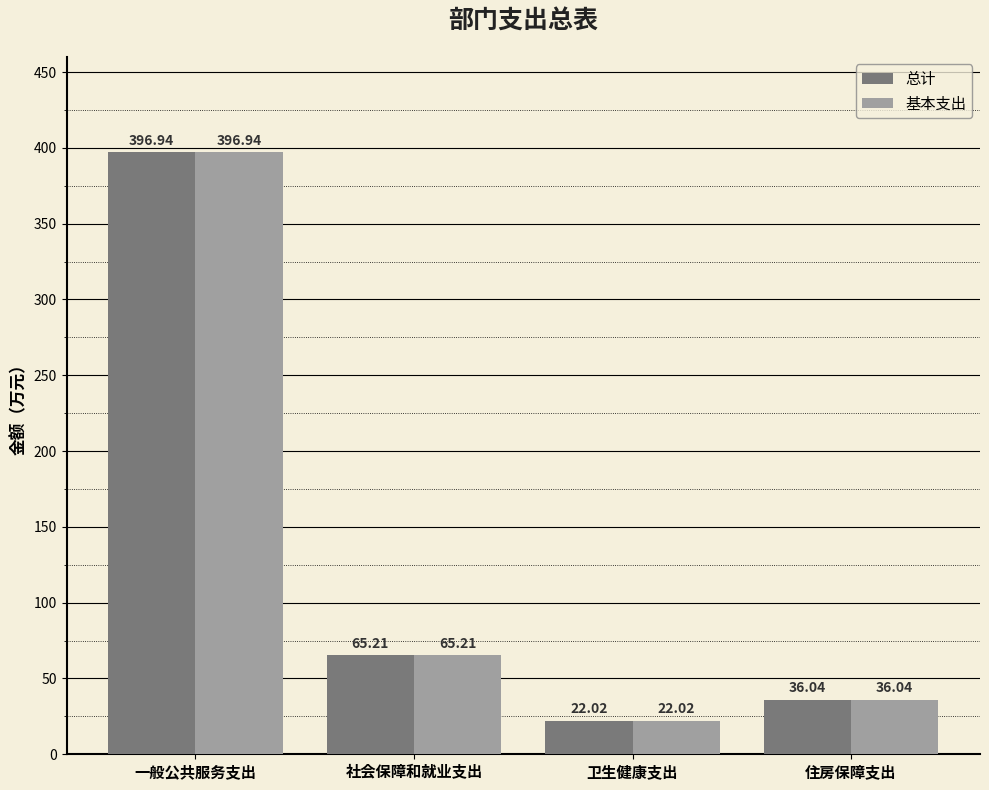

List the labels in order of 基本支出 value, smallest first.

卫生健康支出, 住房保障支出, 社会保障和就业支出, 一般公共服务支出